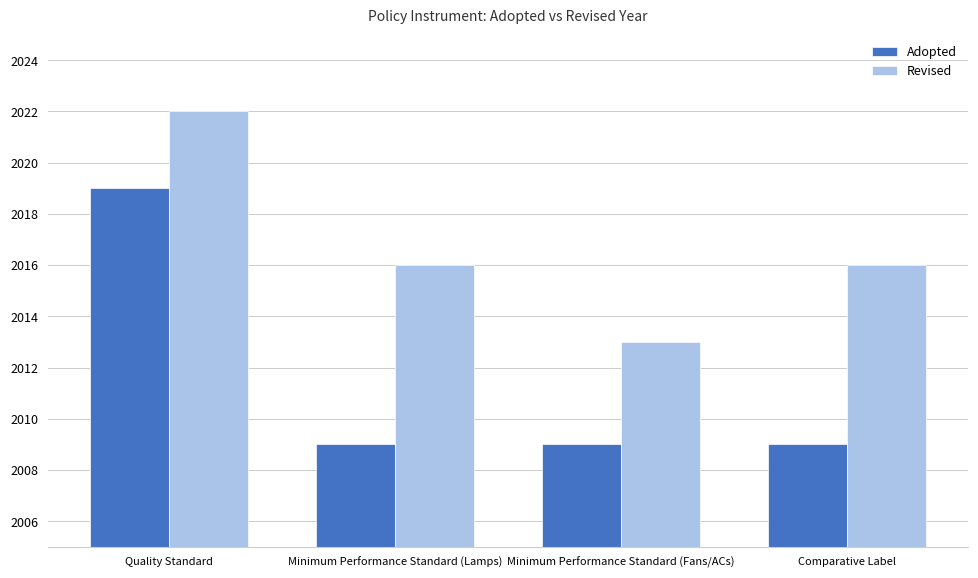

Between Minimum Performance Standard (Lamps) and Minimum Performance Standard (Fans/ACs), which series saw the biggest shift?

Revised